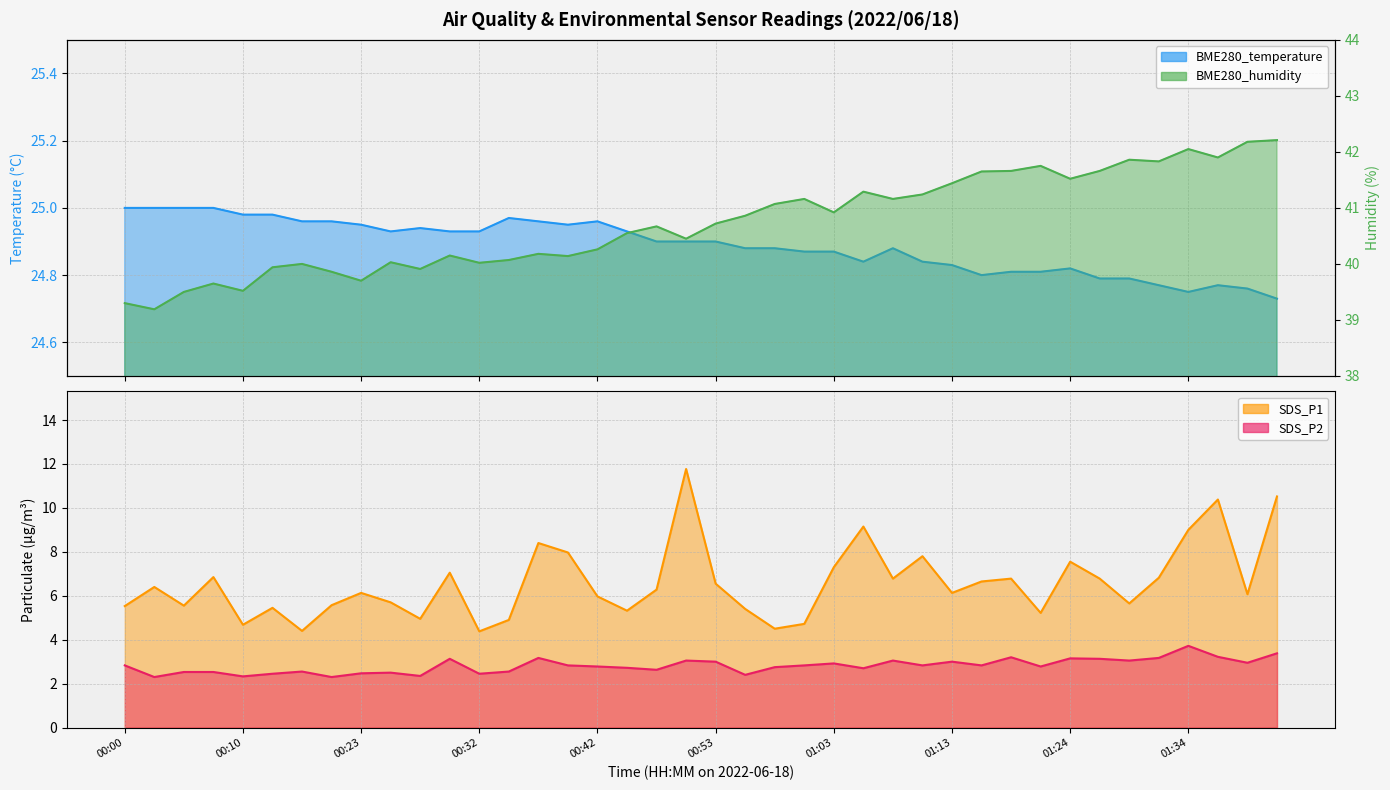

Is the value of BME280_humidity at 01:34 greater than the value of SDS_P2 at 01:31?

Yes